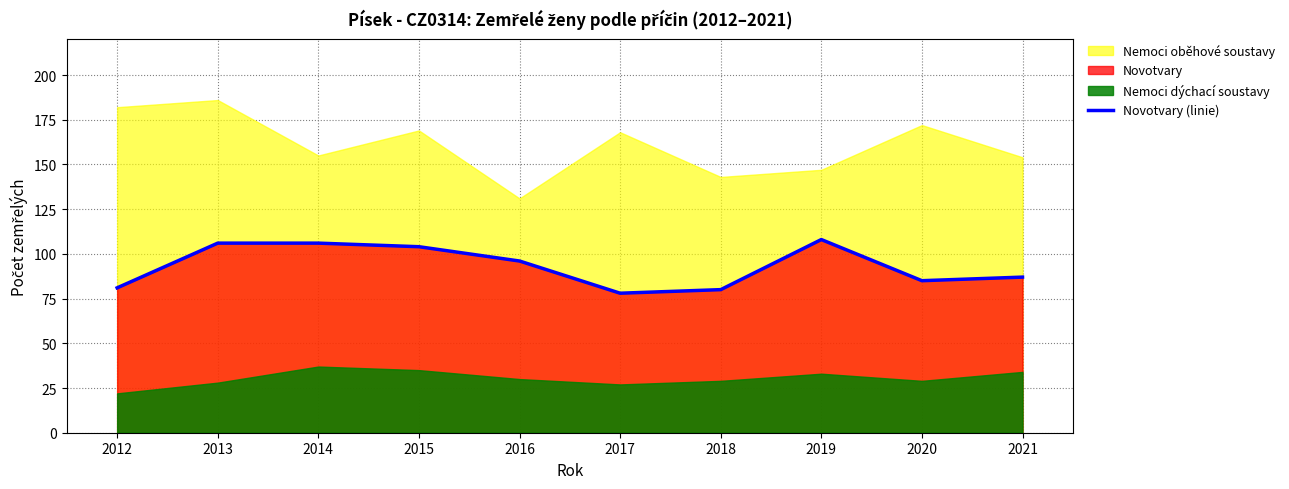

How many categories are shown in the chart?

10